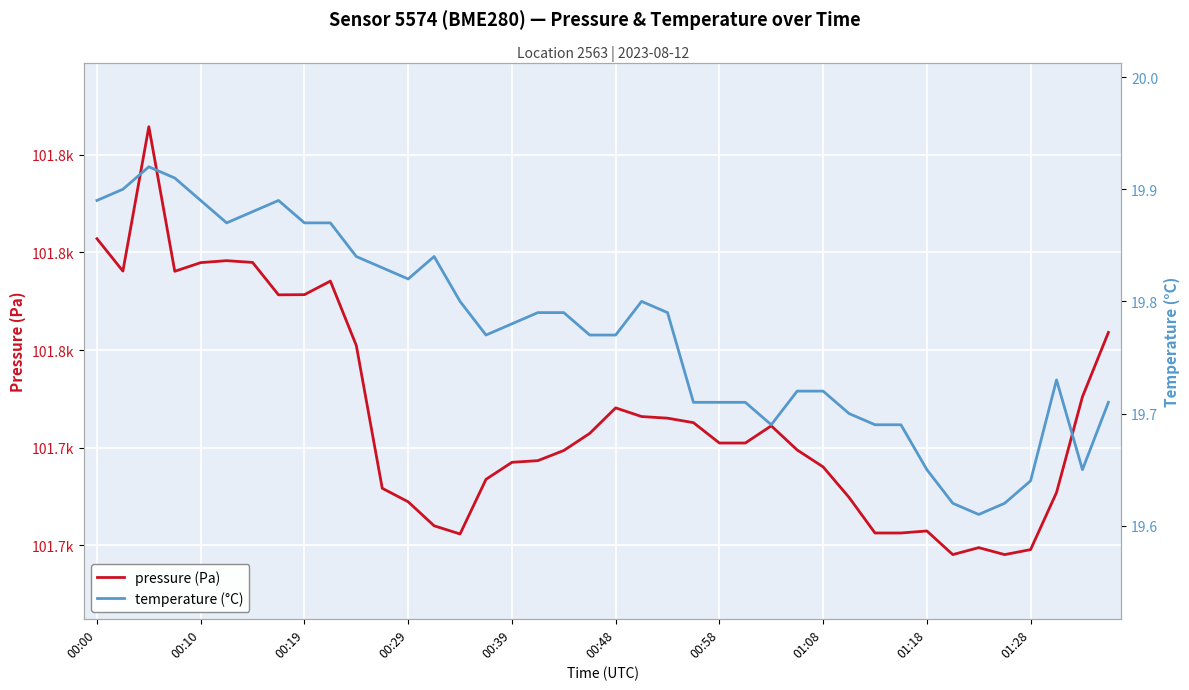

What is the value of the pressure (Pa) point at the 22nd from the left?

101716.0